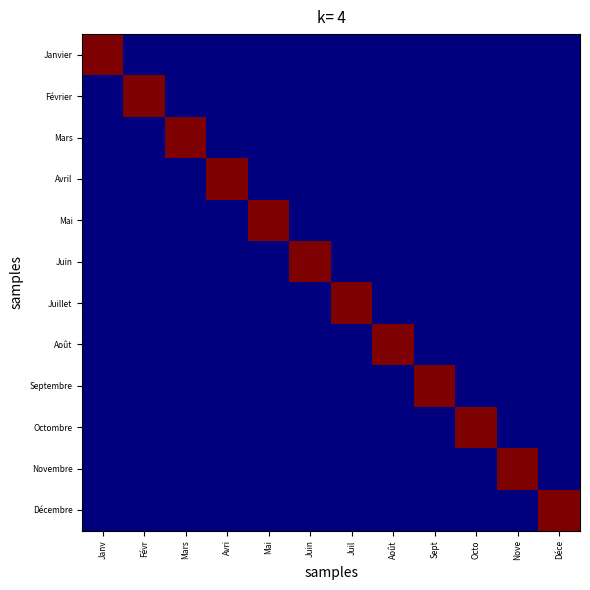

At which category is the sum across all series the highest?

Janv